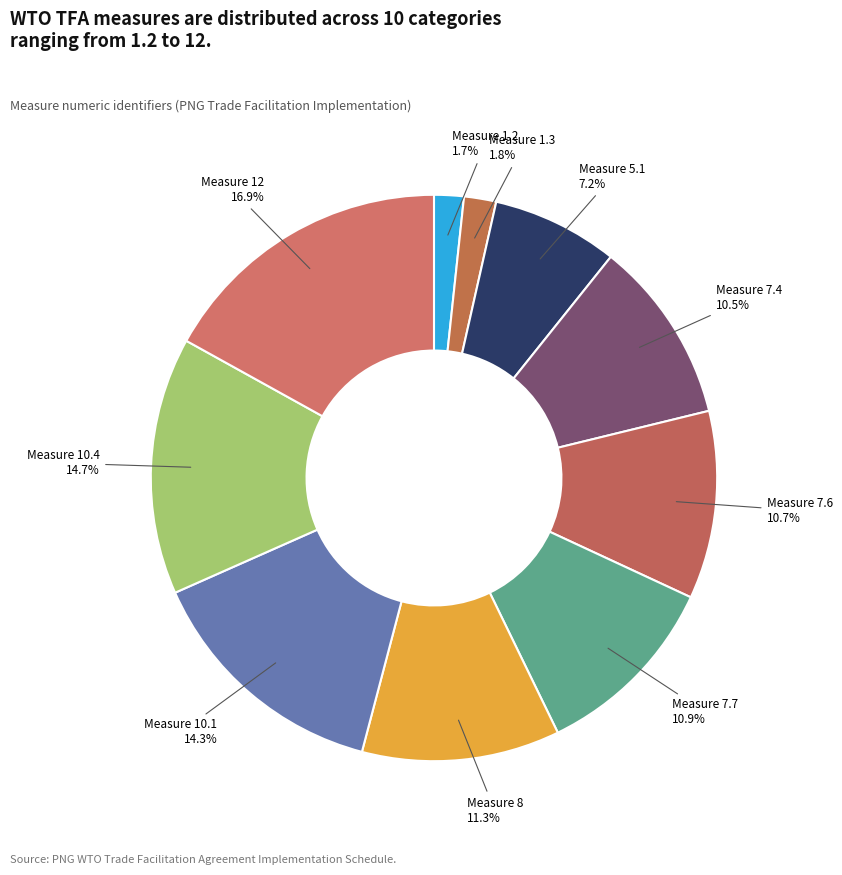

Which slice is the largest?

Measure 12